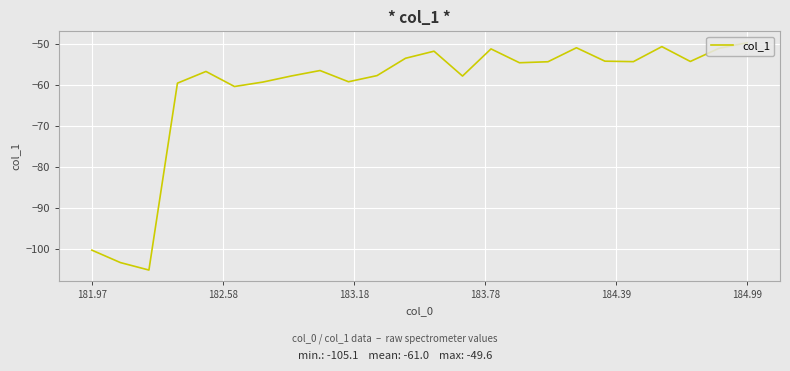

What is the maximum value shown in the chart?

-49.6